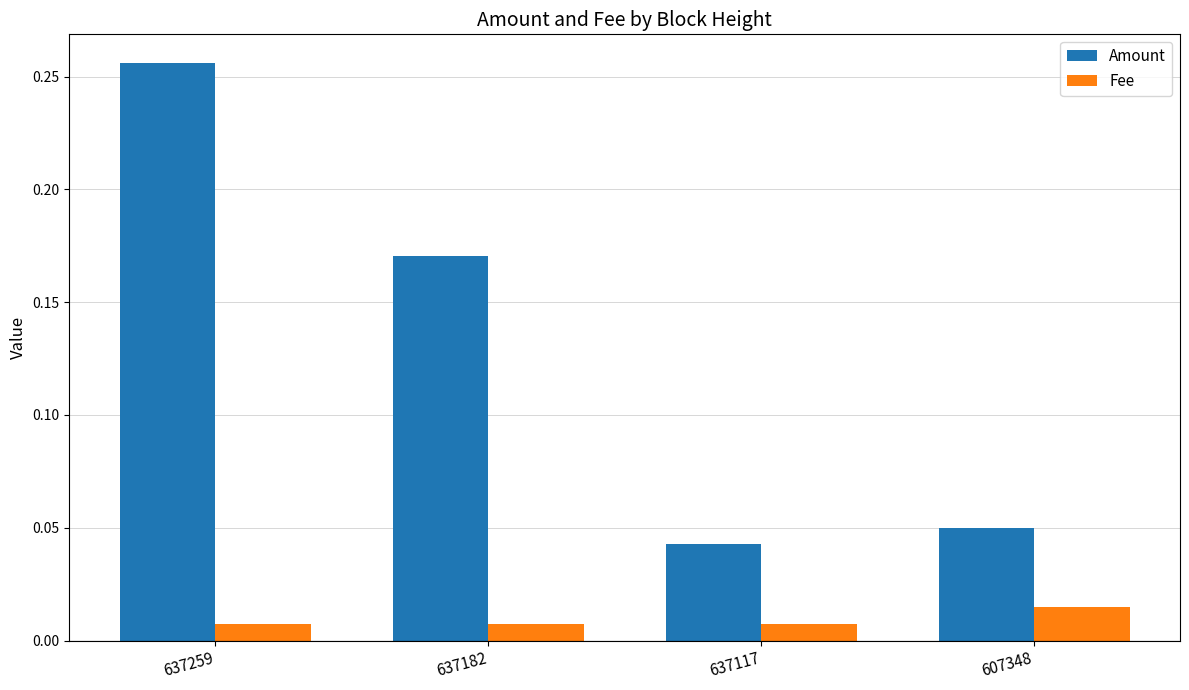

Rank the series at 637182 from lowest to highest value.

Fee, Amount